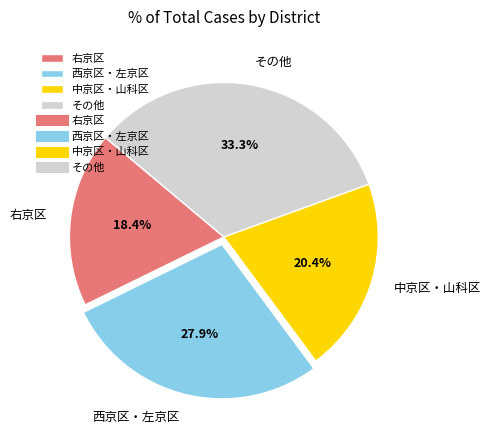

What percentage do 右京区 and 西京区・左京区 together represent?

46.3%